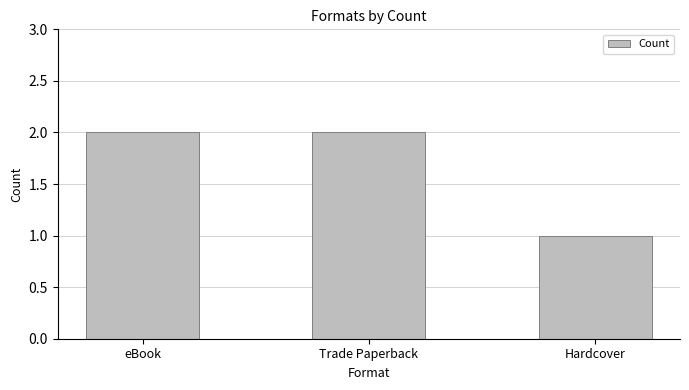

How many values are between 1 and 2?

3